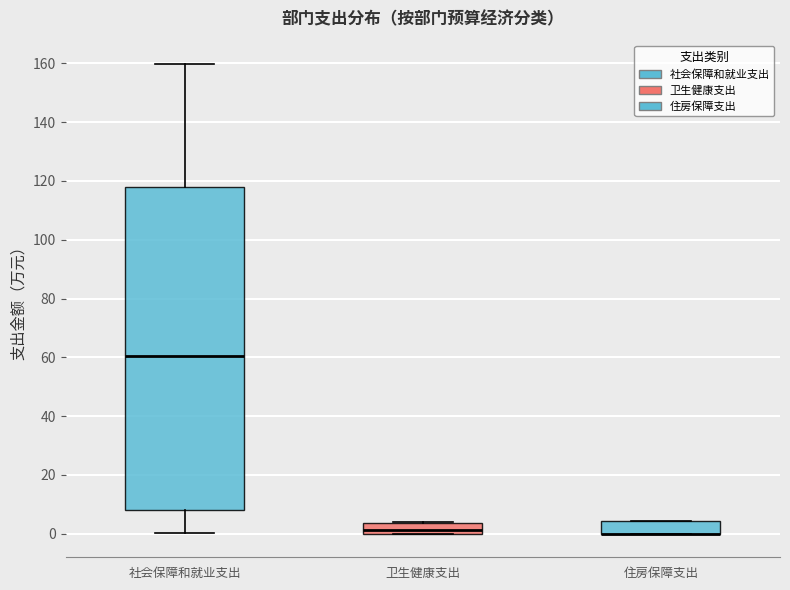

Where is the lower edge of the box for 社会保障和就业支出 on the y-axis? The values are not printed on the chart, so give them approximately, as read against the axis.

8